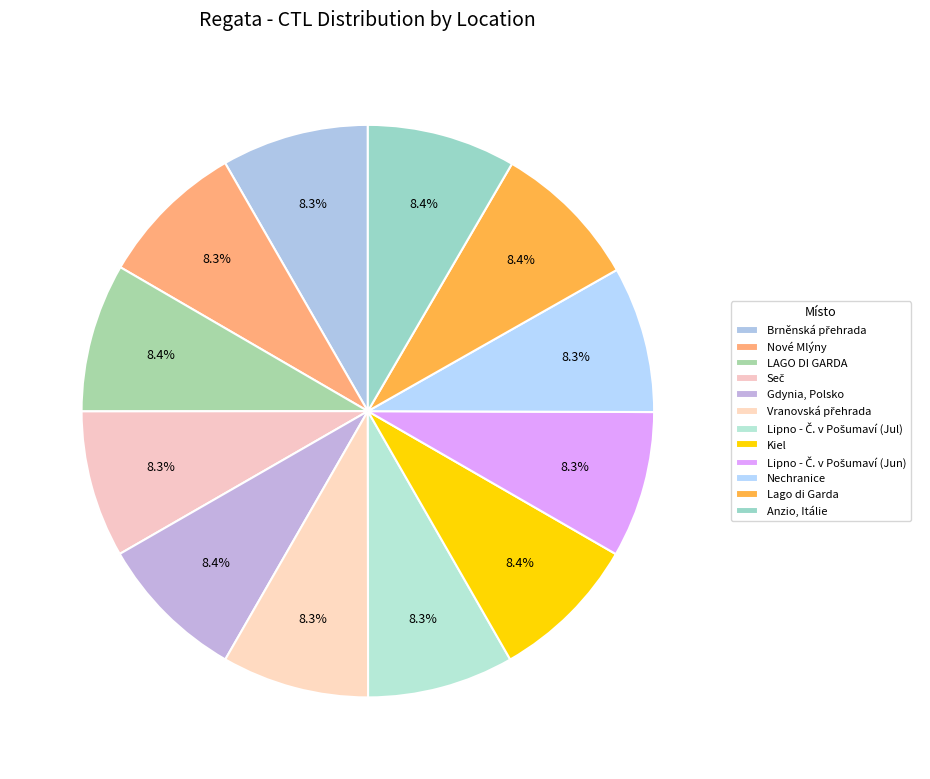

To the nearest percent, what is the average slice percentage?

8%